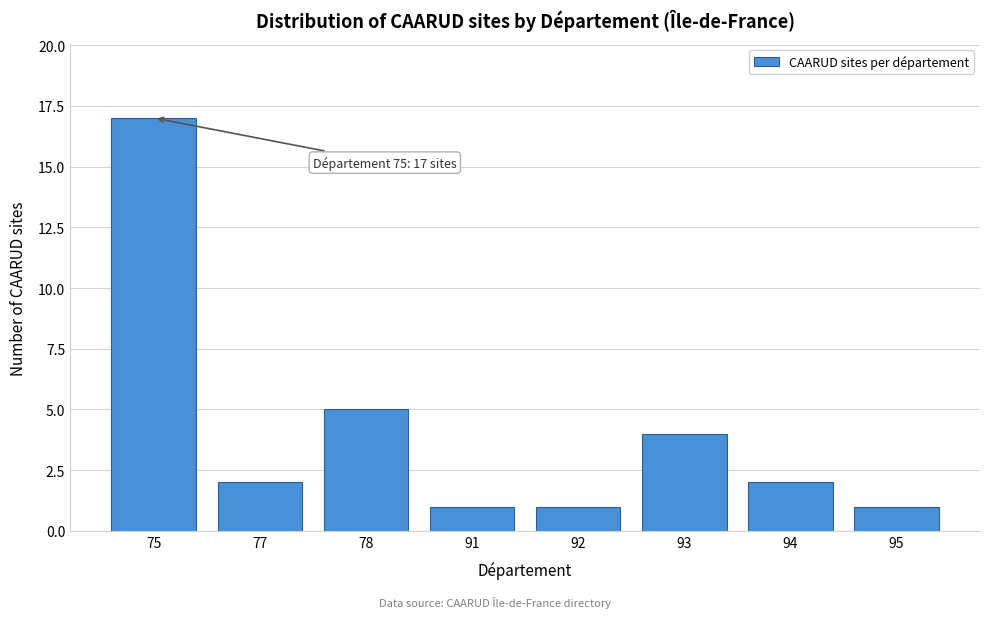

Reading right to left, what are all the values shown in this chart?

95=1	94=2	93=4	92=1	91=1	78=5	77=2	75=17